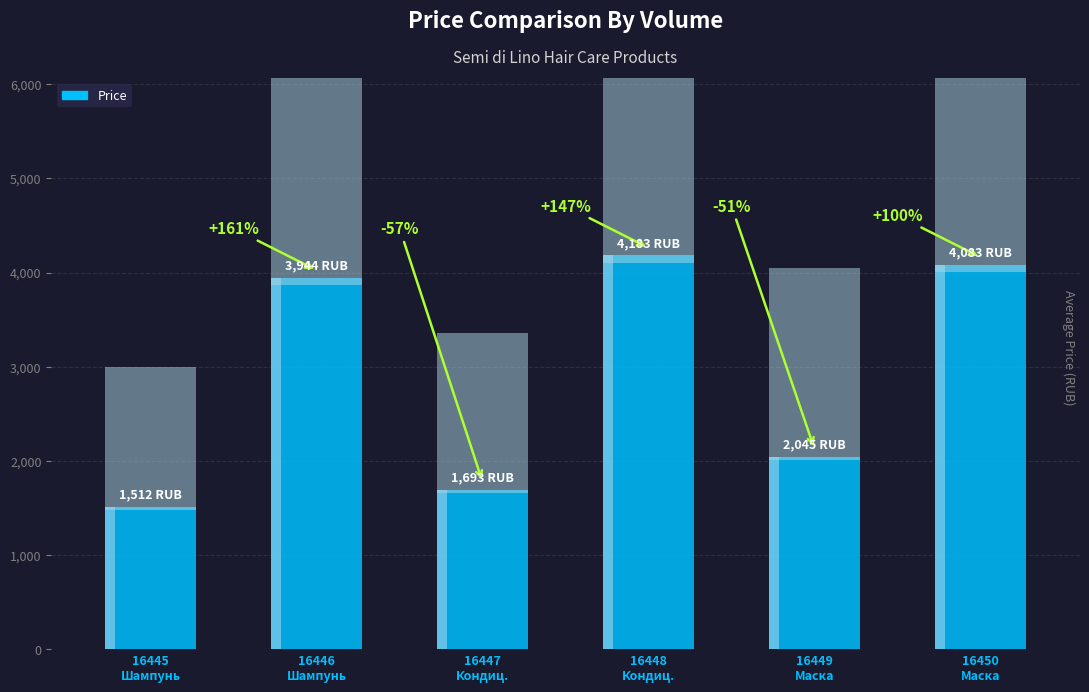

At which label does the data first exceed 2788?

16446